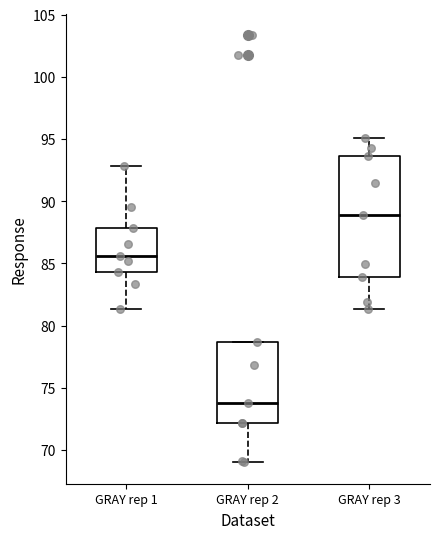

Reading left to right, transcribe this box plot: for each box, give where its median line is, the range the box spans, and where its two whiskers end, as read against the y-axis. The values are not printed on the chart, so give them approximately, as read against the axis.

GRAY rep 1: median 85.5, box 84.5 to 88.0, whiskers 81.5 to 93.0
GRAY rep 2: median 74.0, box 72.0 to 78.5, whiskers 69.0 to 78.5
GRAY rep 3: median 89.0, box 84.0 to 93.5, whiskers 81.5 to 95.0